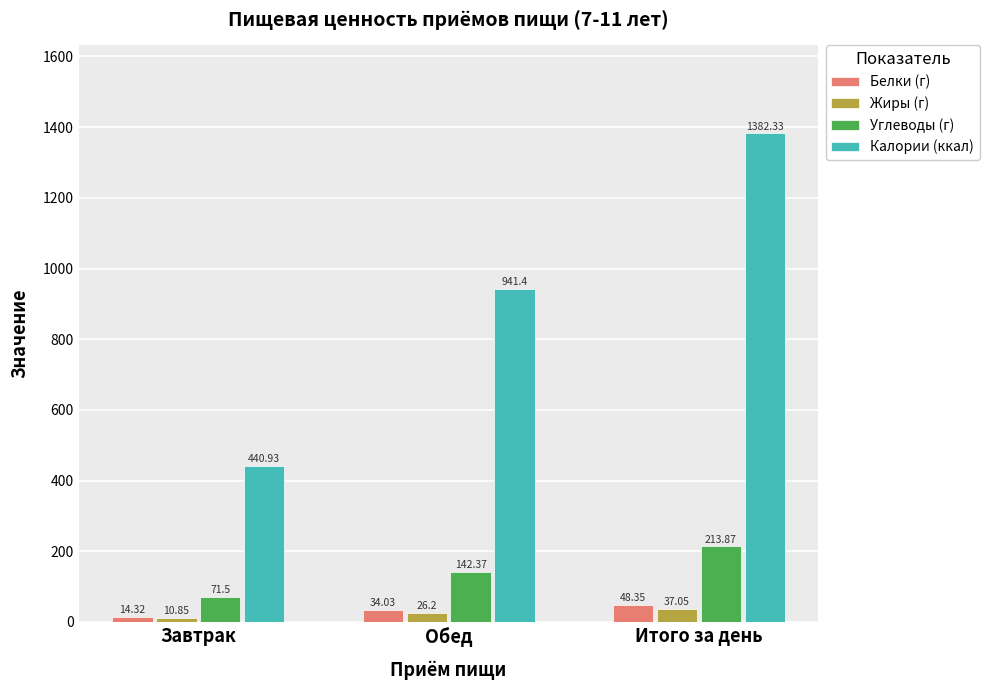

What is the label of the 3rd bar from the left?

Итого за день